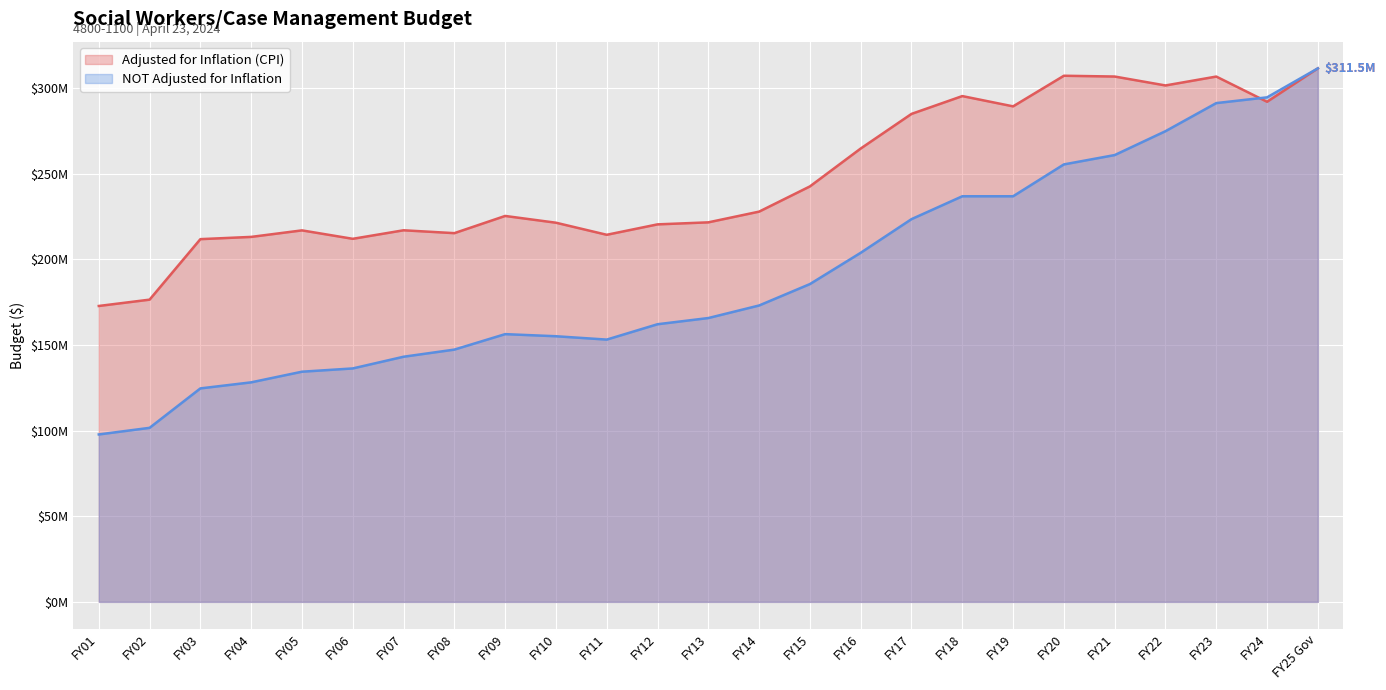

What is the highest value of the NOT Adjusted for Inflation series?

311500072